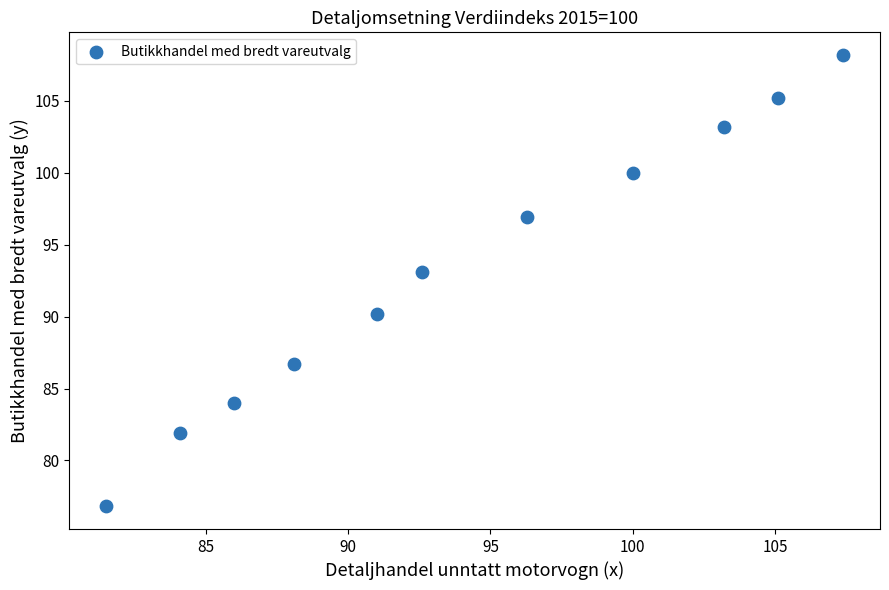

What is the range of X values (max minus min)?

25.9